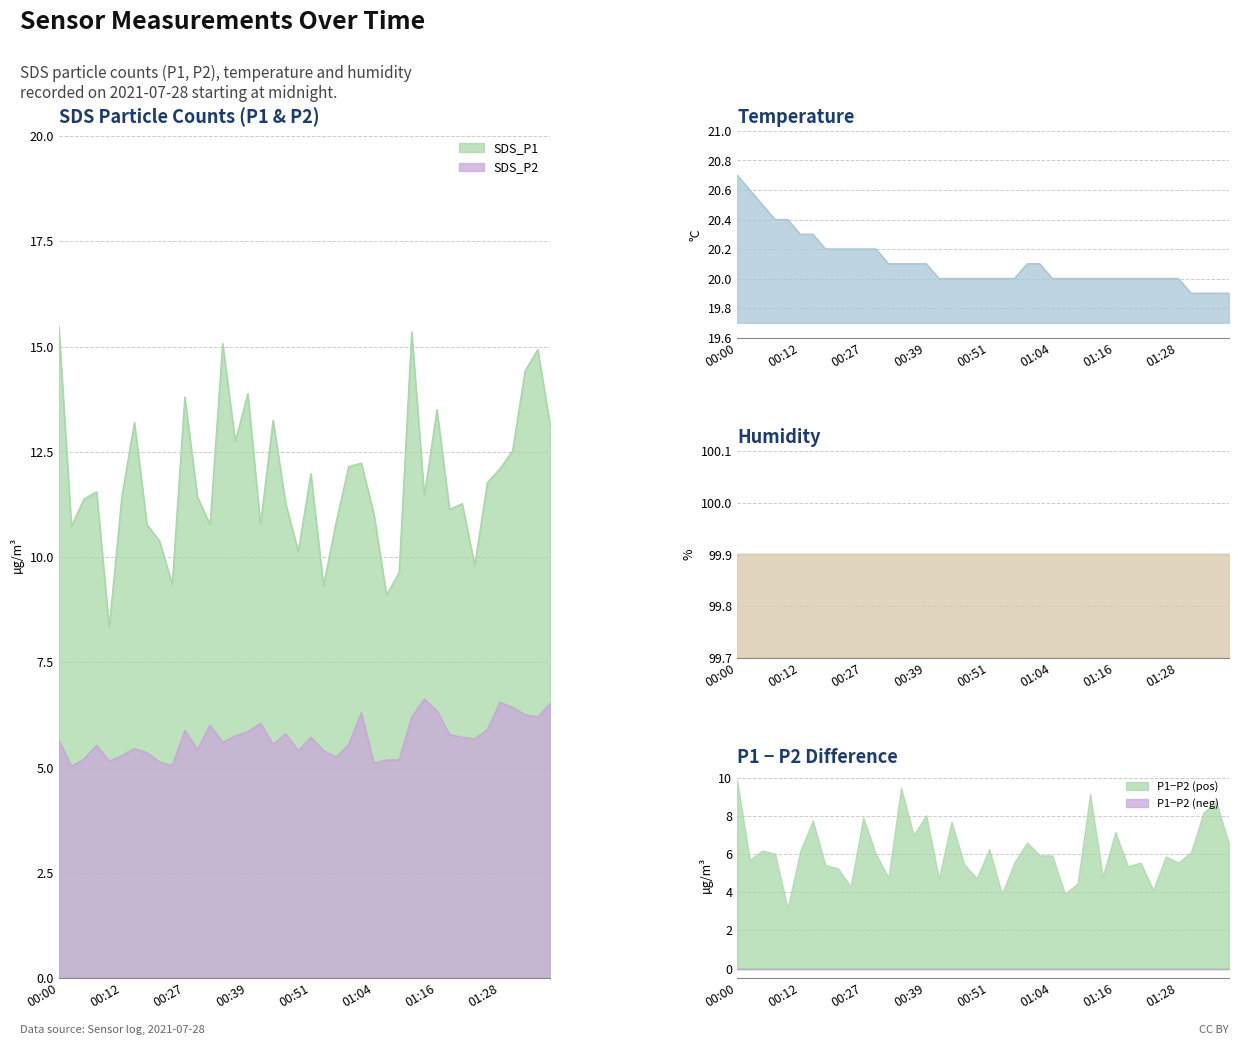

True or false: Temp has more than 2 points higher than both neighbors.

False